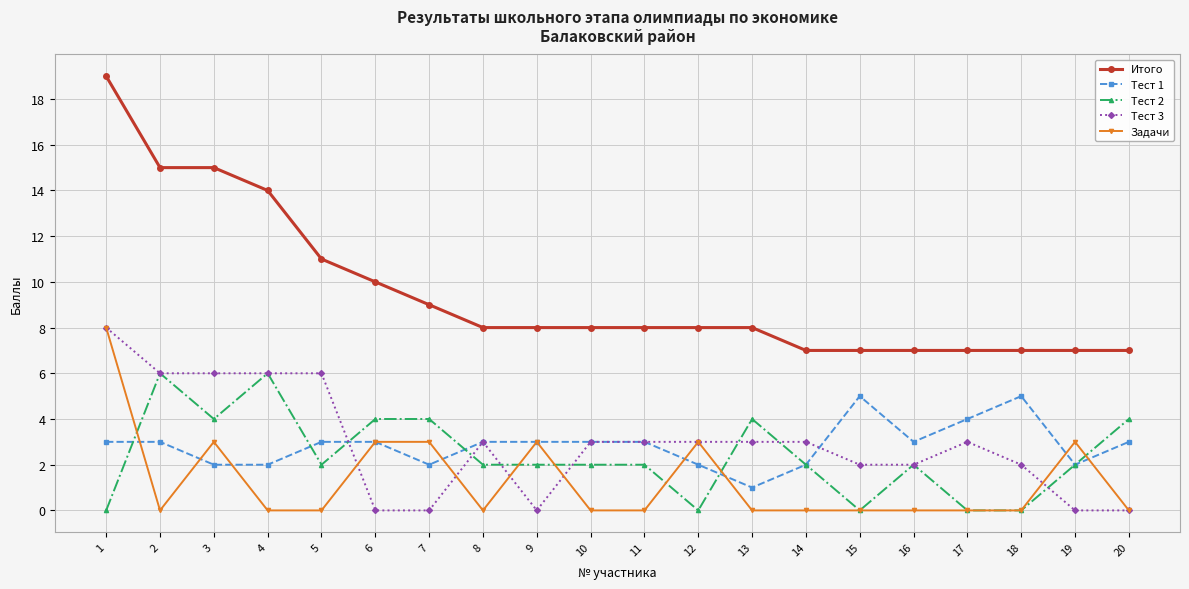

Where is the first local minimum for Задачи?

2